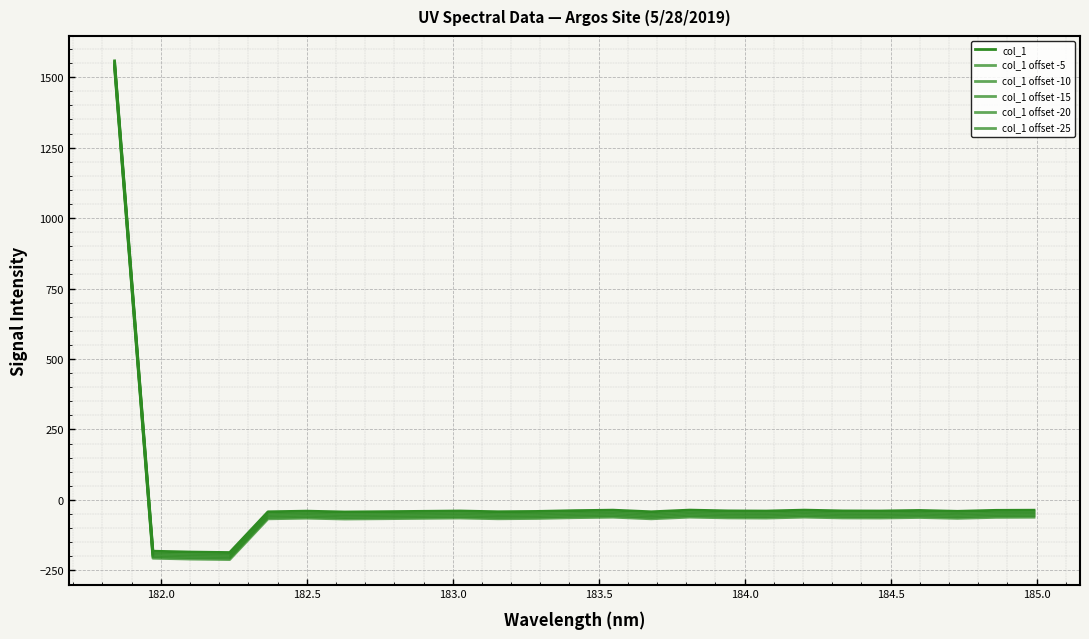

How many distinct data groups are displayed?

6